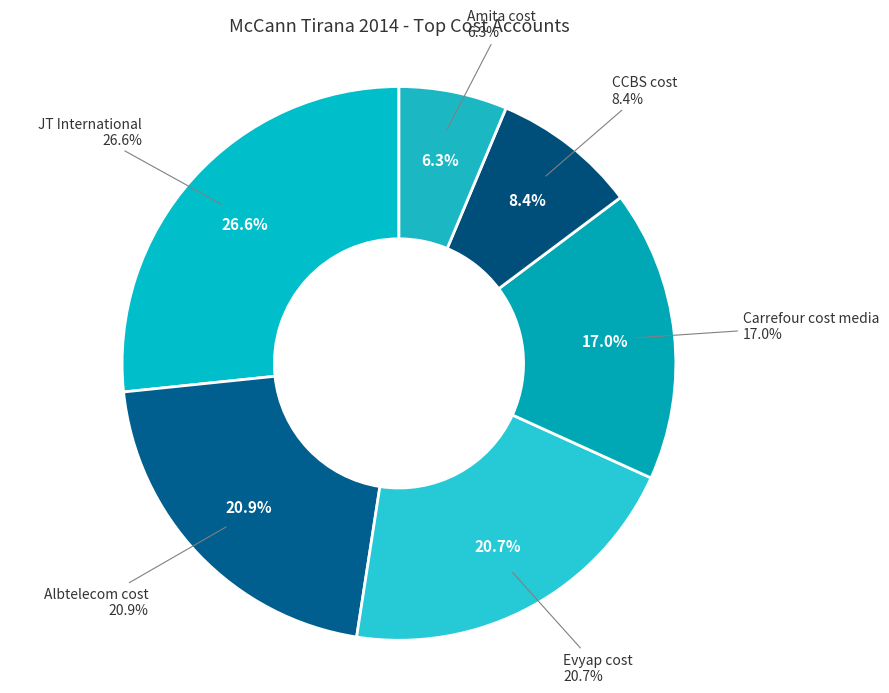

Combined, what portion of the pie is CCBS cost and JT International?

35.1%